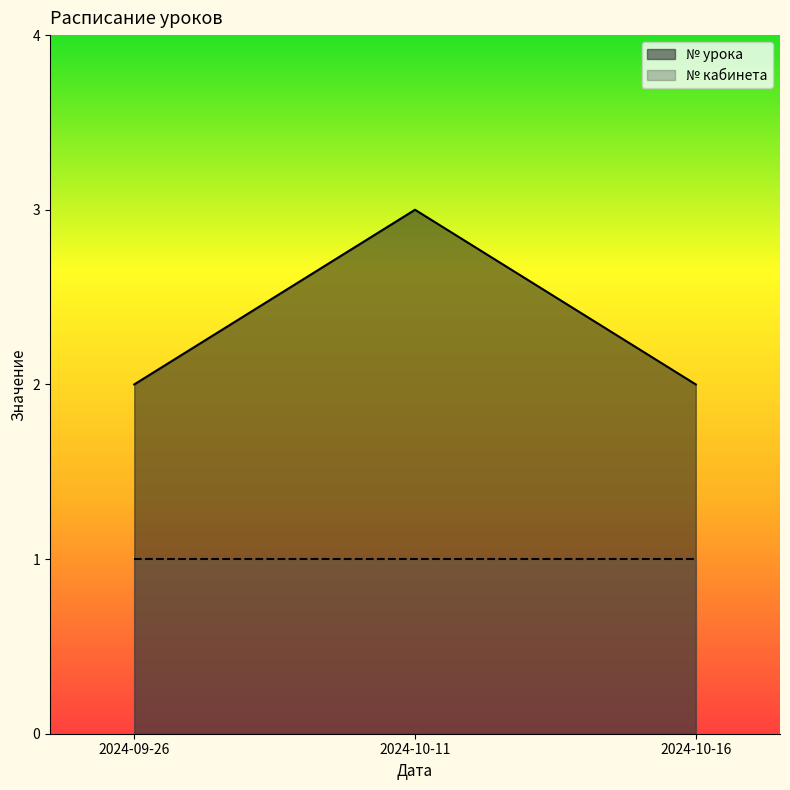

True or false: the data shows 3 at 2024-10-11.

True